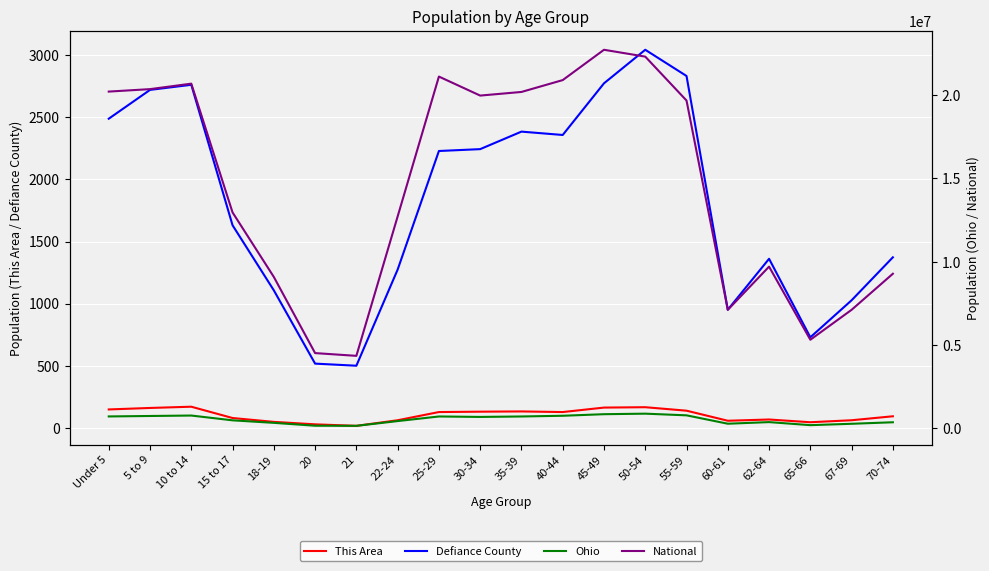

In Ohio, how many points are higher than both neighbors (excluding endpoints)?

4